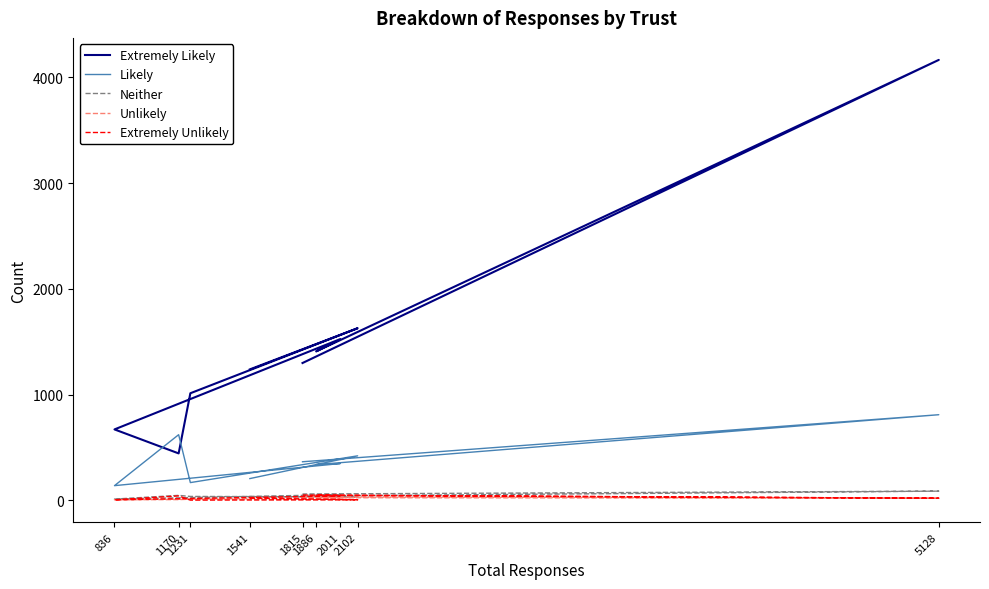

Rank the categories by Neither value from highest to lowest.

5128, 1815, 2011, 1170, 1886, 1231, 1541, 2102, 836